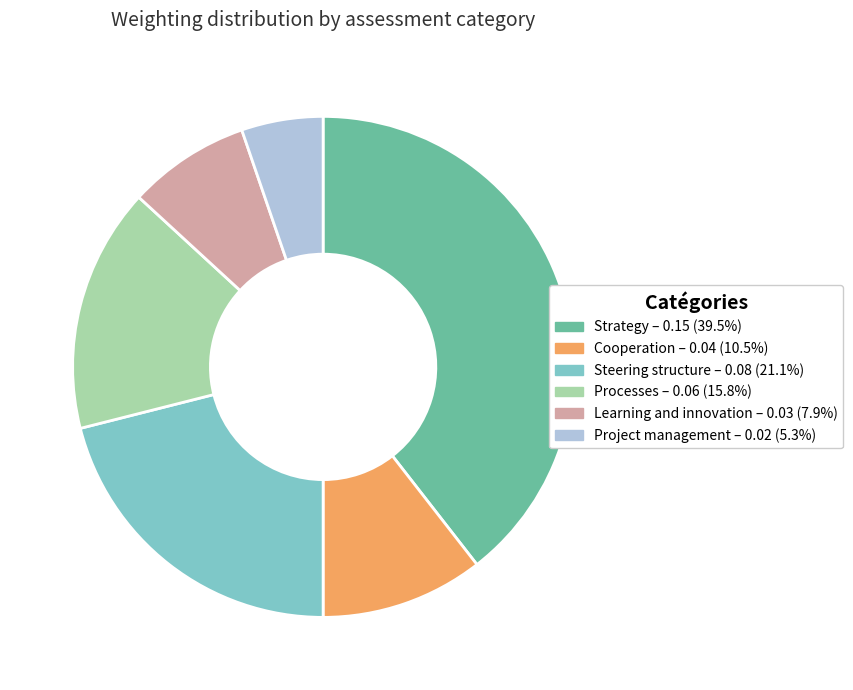

Does any single category account for the majority?

No